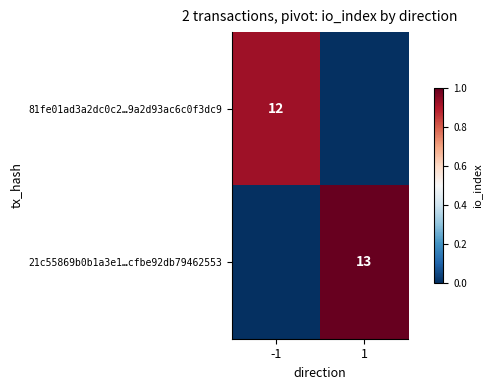

The value of 81fe01ad3a2dc0c2…9a2d93ac6c0f3dc9 at -1 is 8. True or false?

False